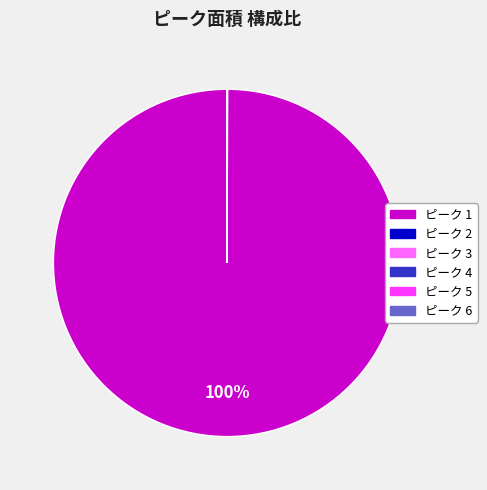

Is there a majority slice in this chart?

Yes